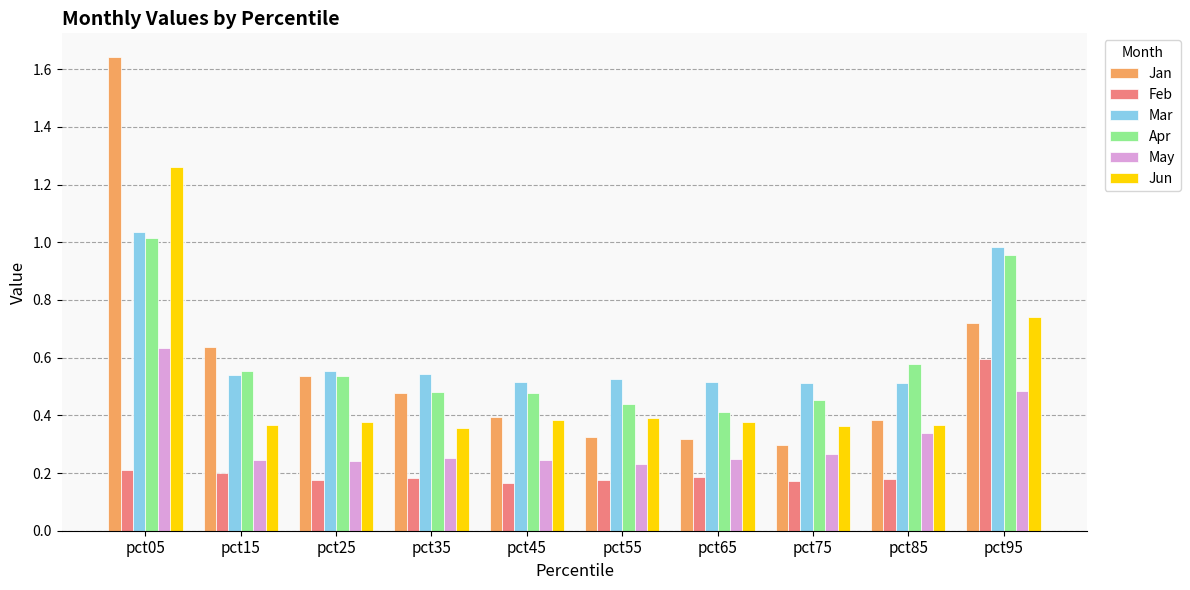

What are all the series names shown in the legend?

Jan, Feb, Mar, Apr, May, Jun